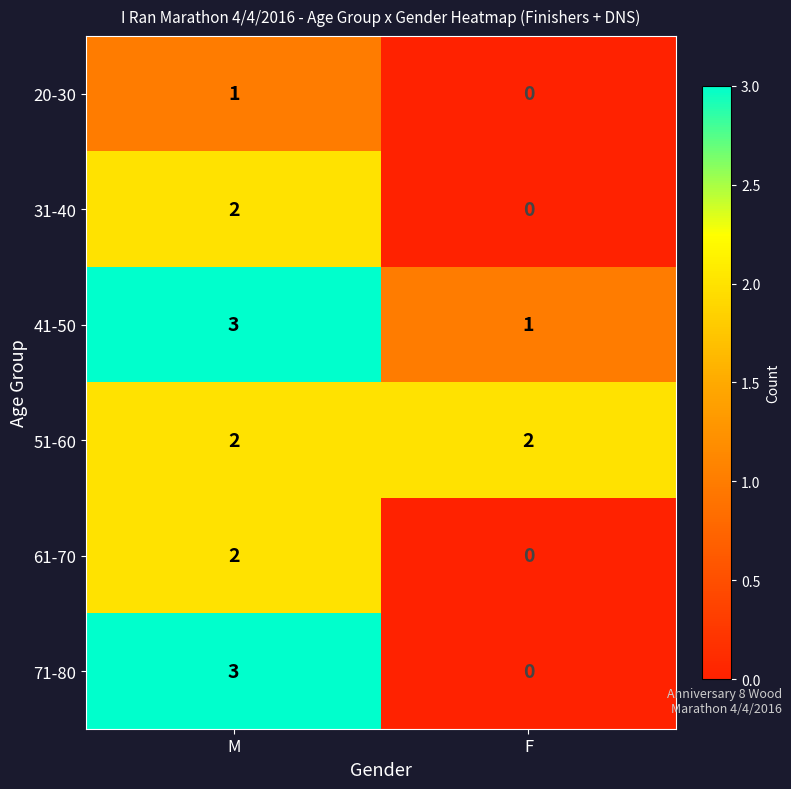

Is it true that 51-60 equals 2 at M?

True